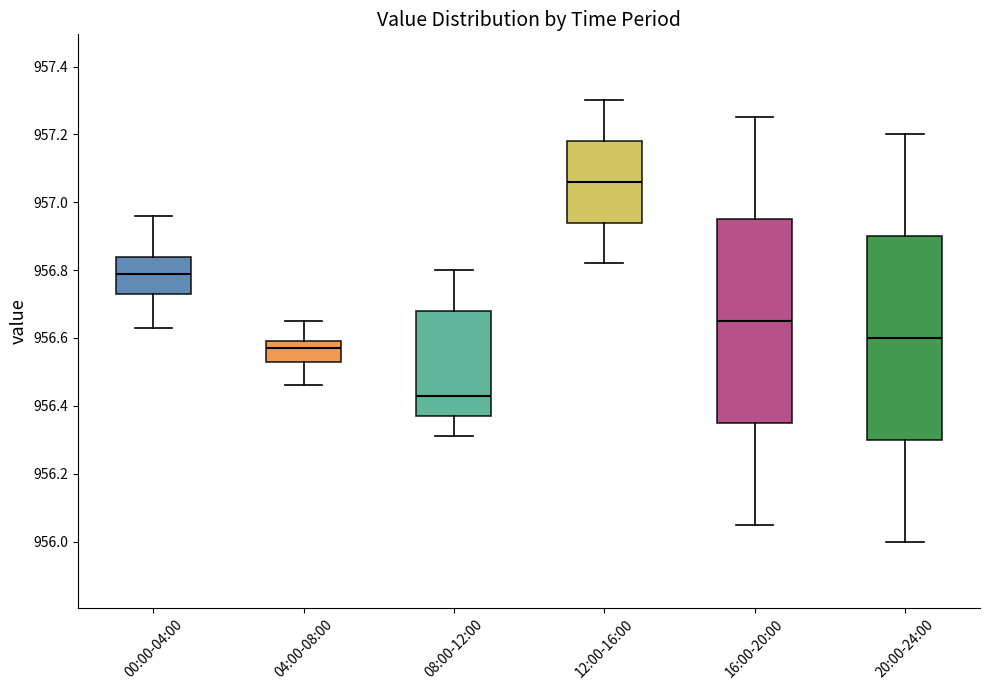

Which box's median line is the lowest?

08:00-12:00